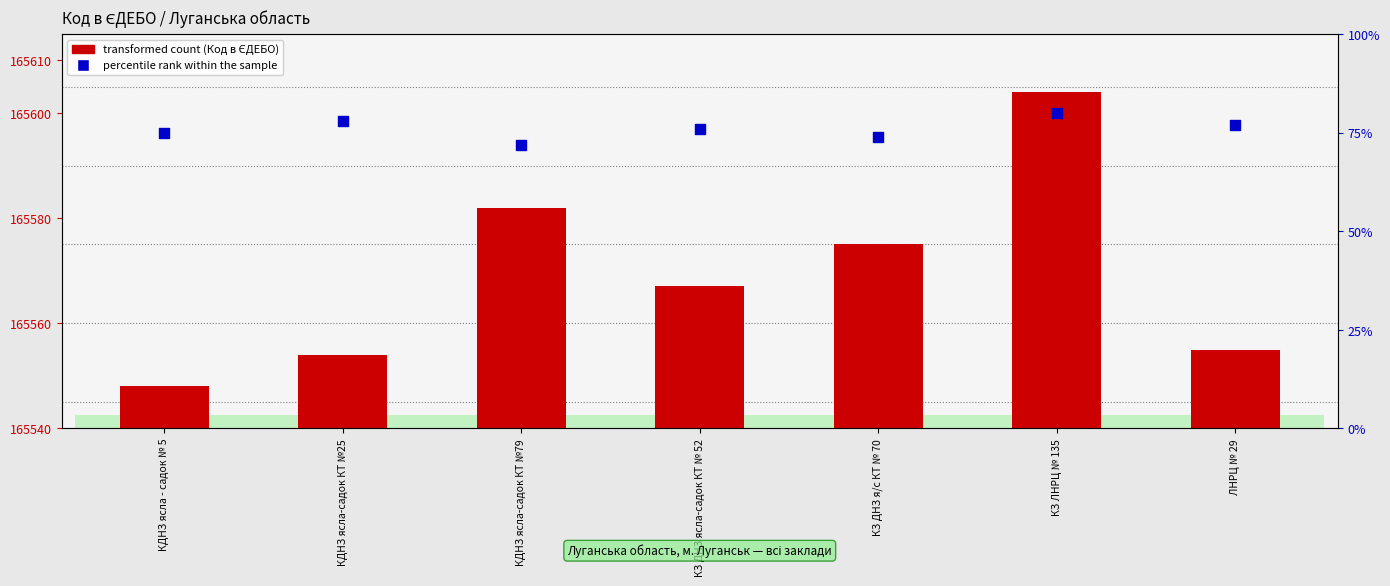

Which series has the widest spread of Y values?

transformed count